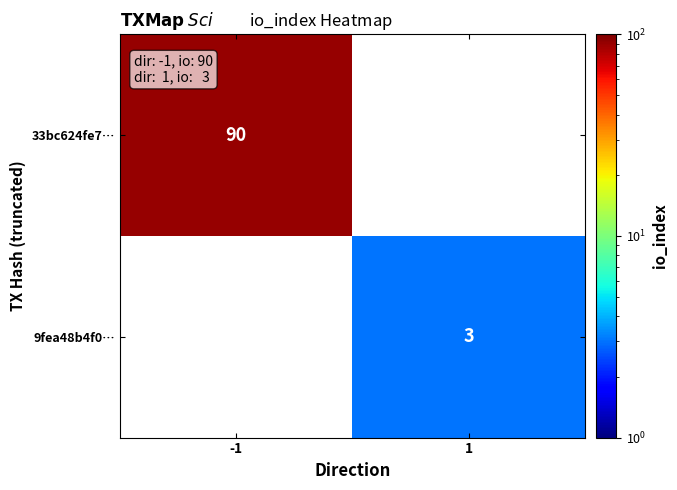

The value of 33bc624fe7… at -1 is 137. True or false?

False